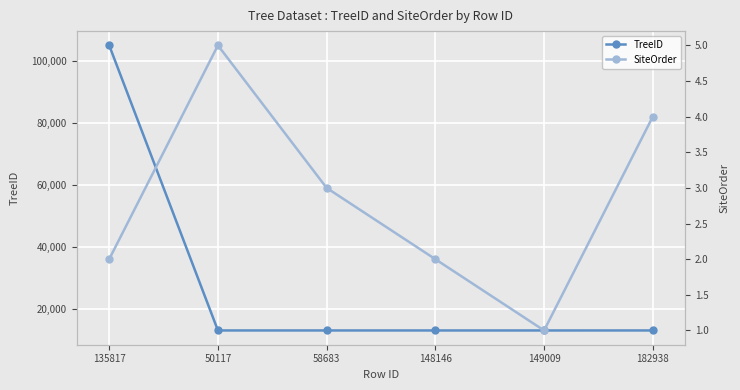

List the series in order of their overall mean, highest first.

TreeID, SiteOrder